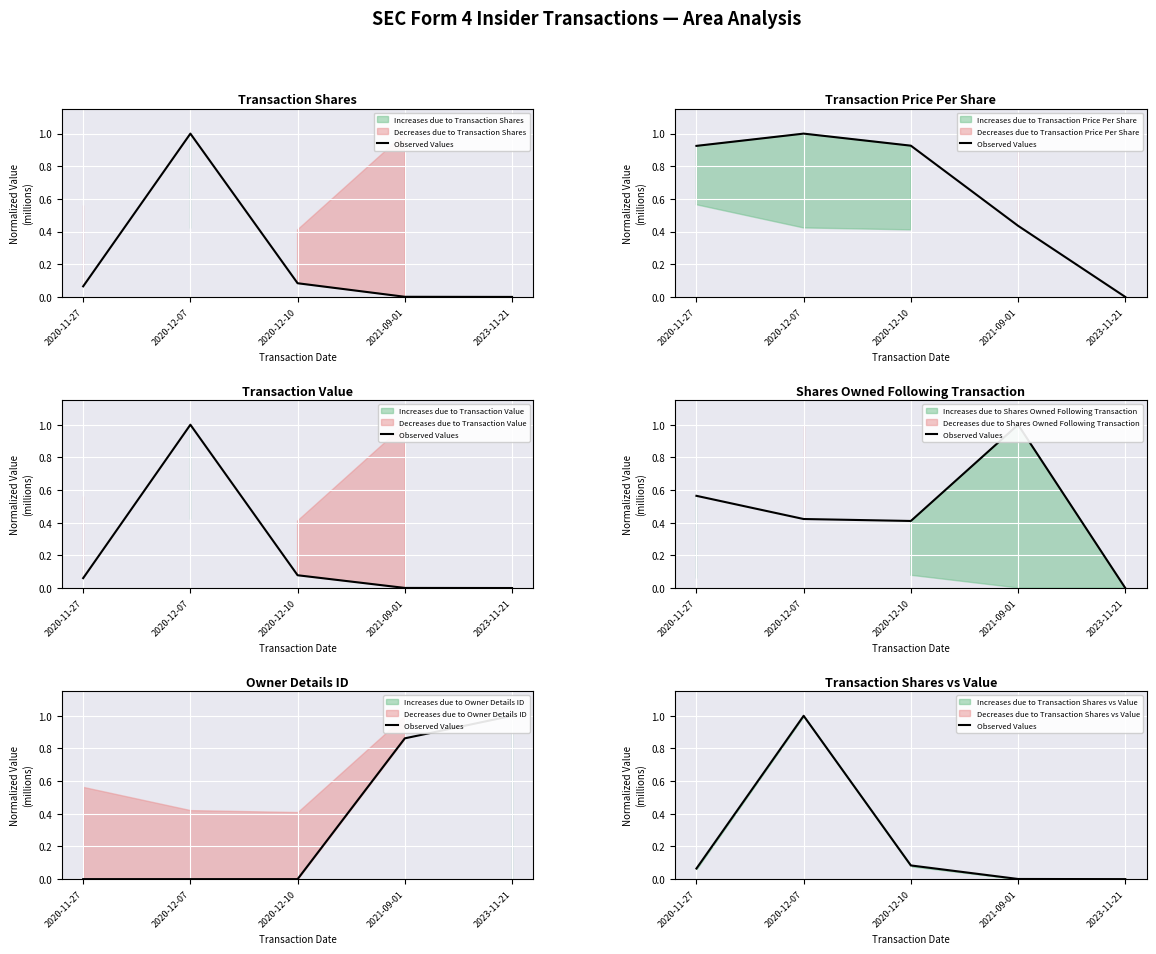

Where is the data nearest to the value 0?

2023-11-21